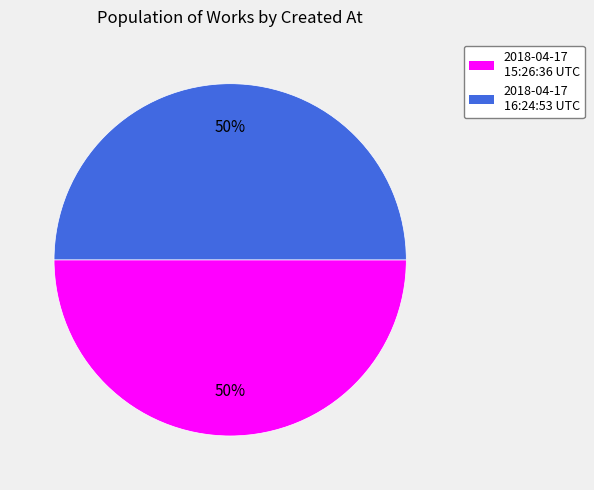

Is it true that 2018-04-17 16:24:53 UTC is 50% of the pie?

True